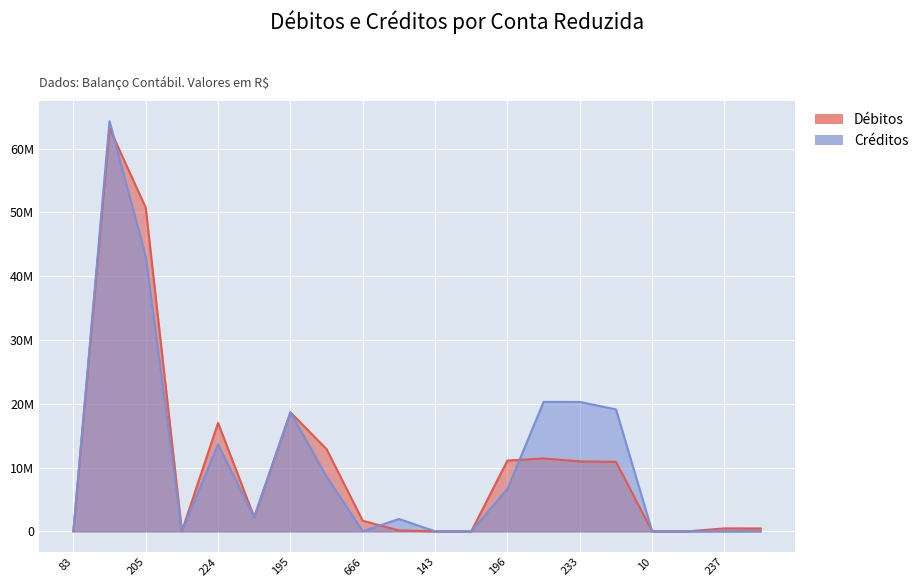

What is the value of the Créditos point at the 2nd from the left?

64303352.1